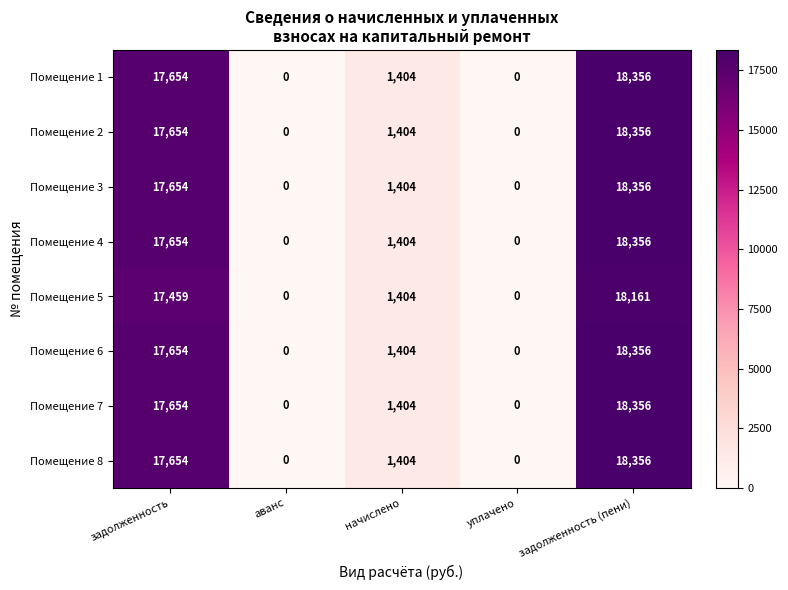

What is the greatest value displayed?

18356